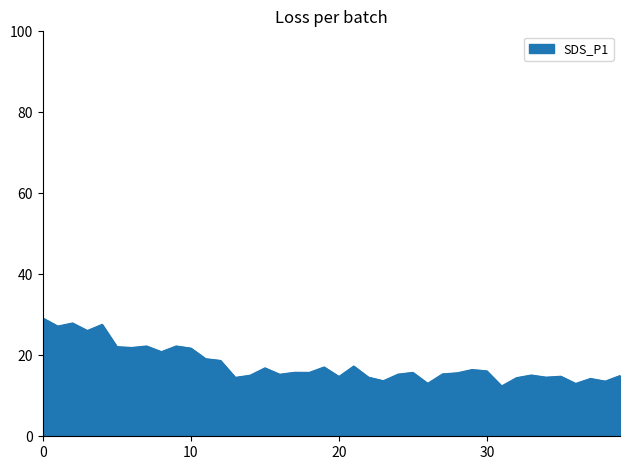

What is the greatest value displayed?

29.2